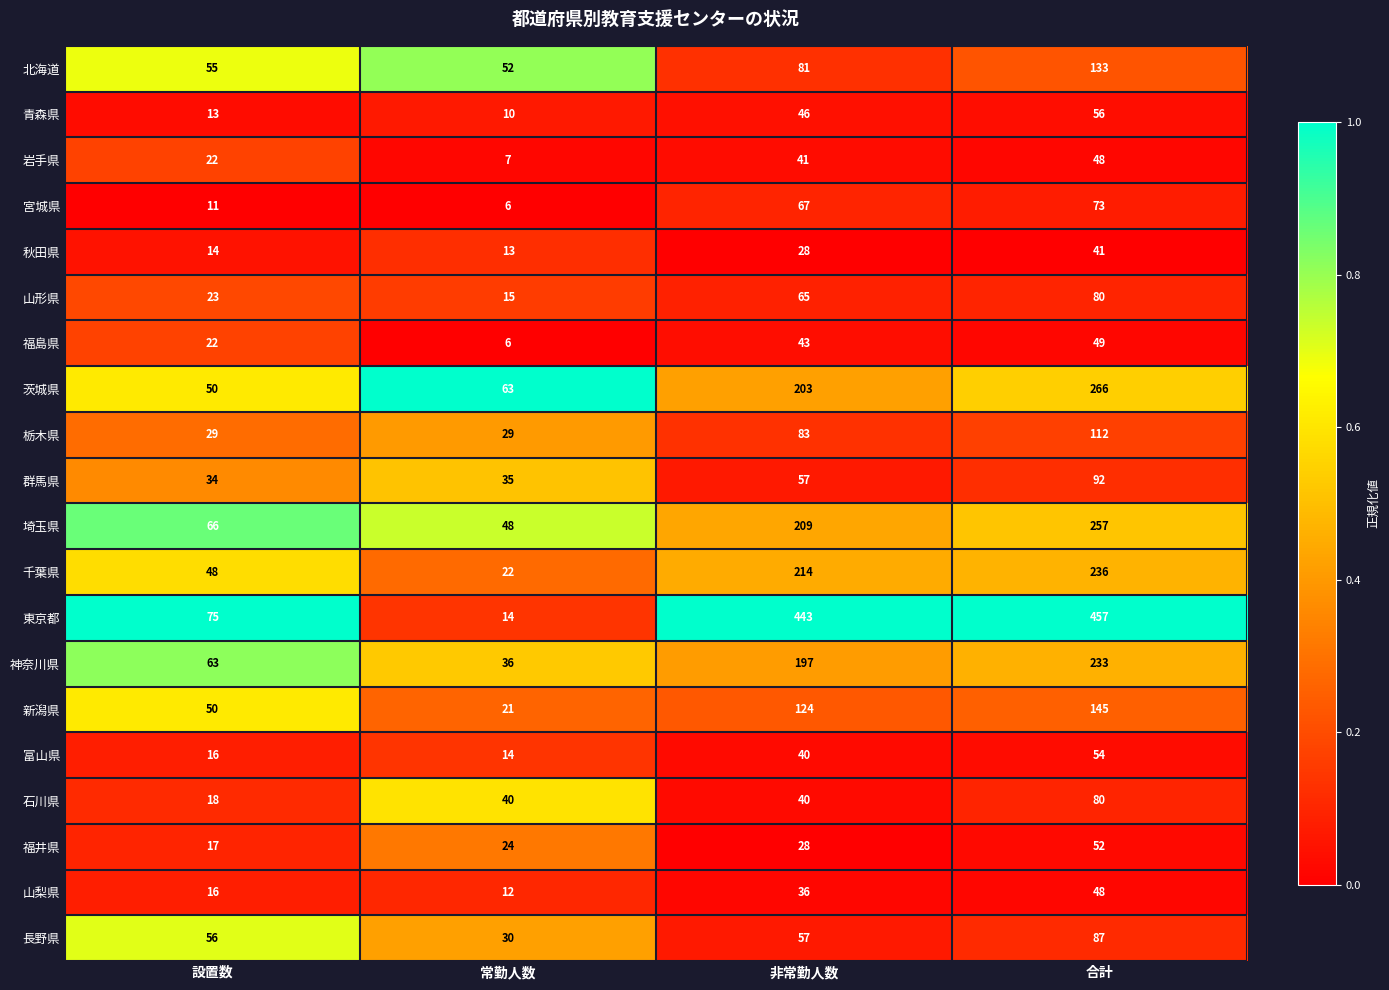

Rank the categories by 北海道 value from lowest to highest.

常勤人数, 設置数, 非常勤人数, 合計